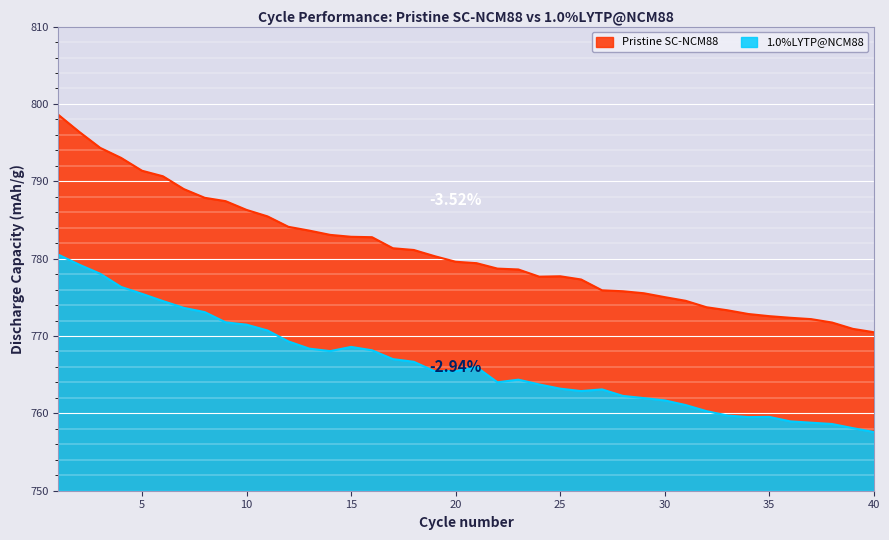

Where is 1.0%LYTP@NCM88 nearest to the value 769?

12